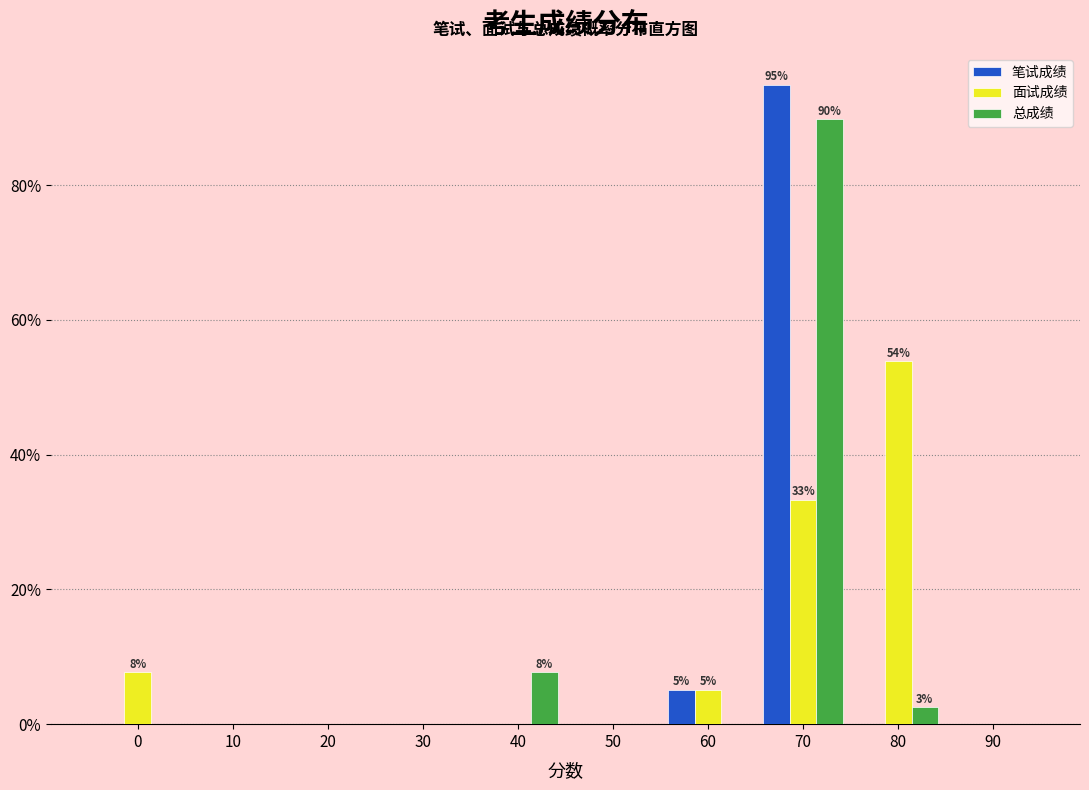

What are all the series names shown in the legend?

笔试成绩, 面试成绩, 总成绩